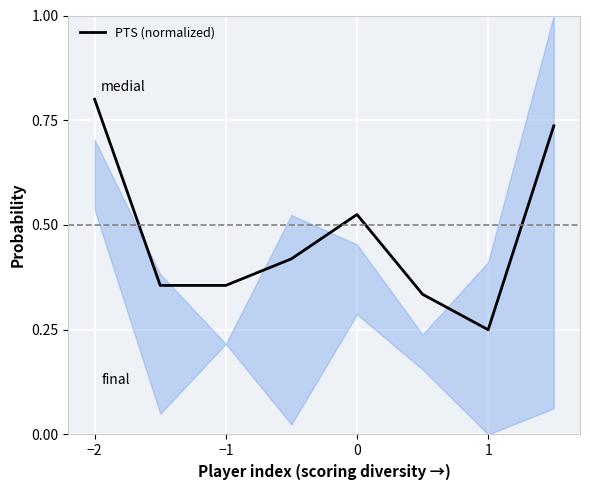

Reading right to left, list all the values displayed in this chart.

0.7	0.2	0.3	0.5	0.4	0.4	0.4	0.8